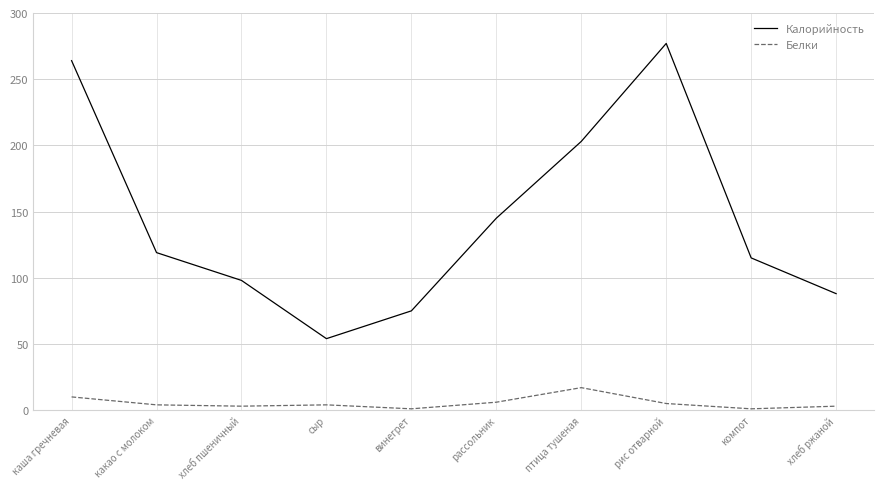

The Калорийность series shows 75 at винегрет. True or false?

True